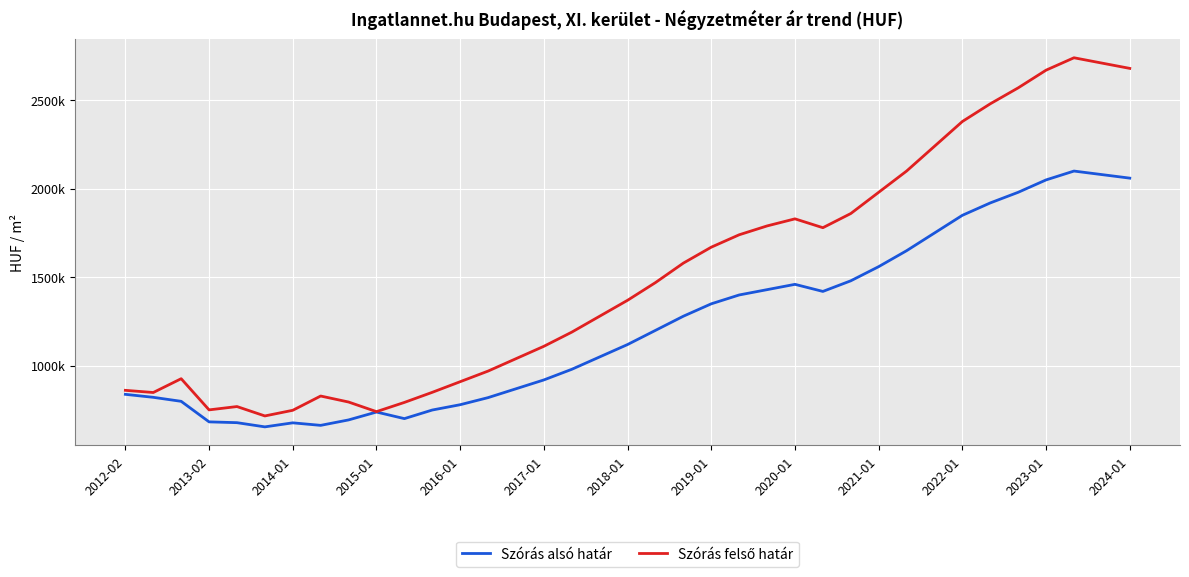

Does the chart display data point markers on the line(s)?

No